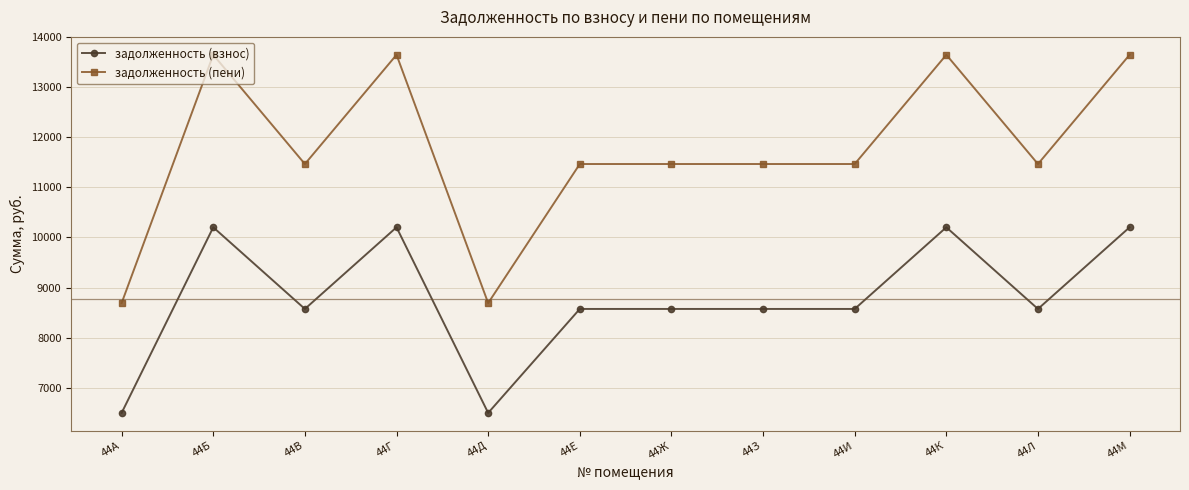

What is the lowest value of the задолженность (пени) series?

8690.3